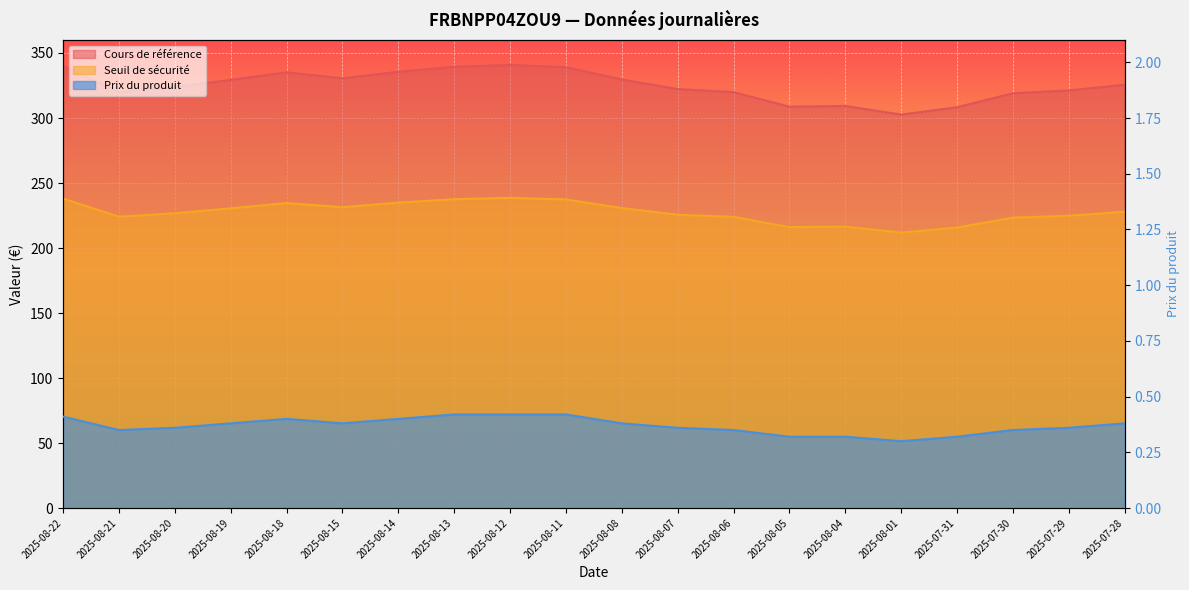

True or false: Seuil de sécurité and Prix du produit cross at least once.

False